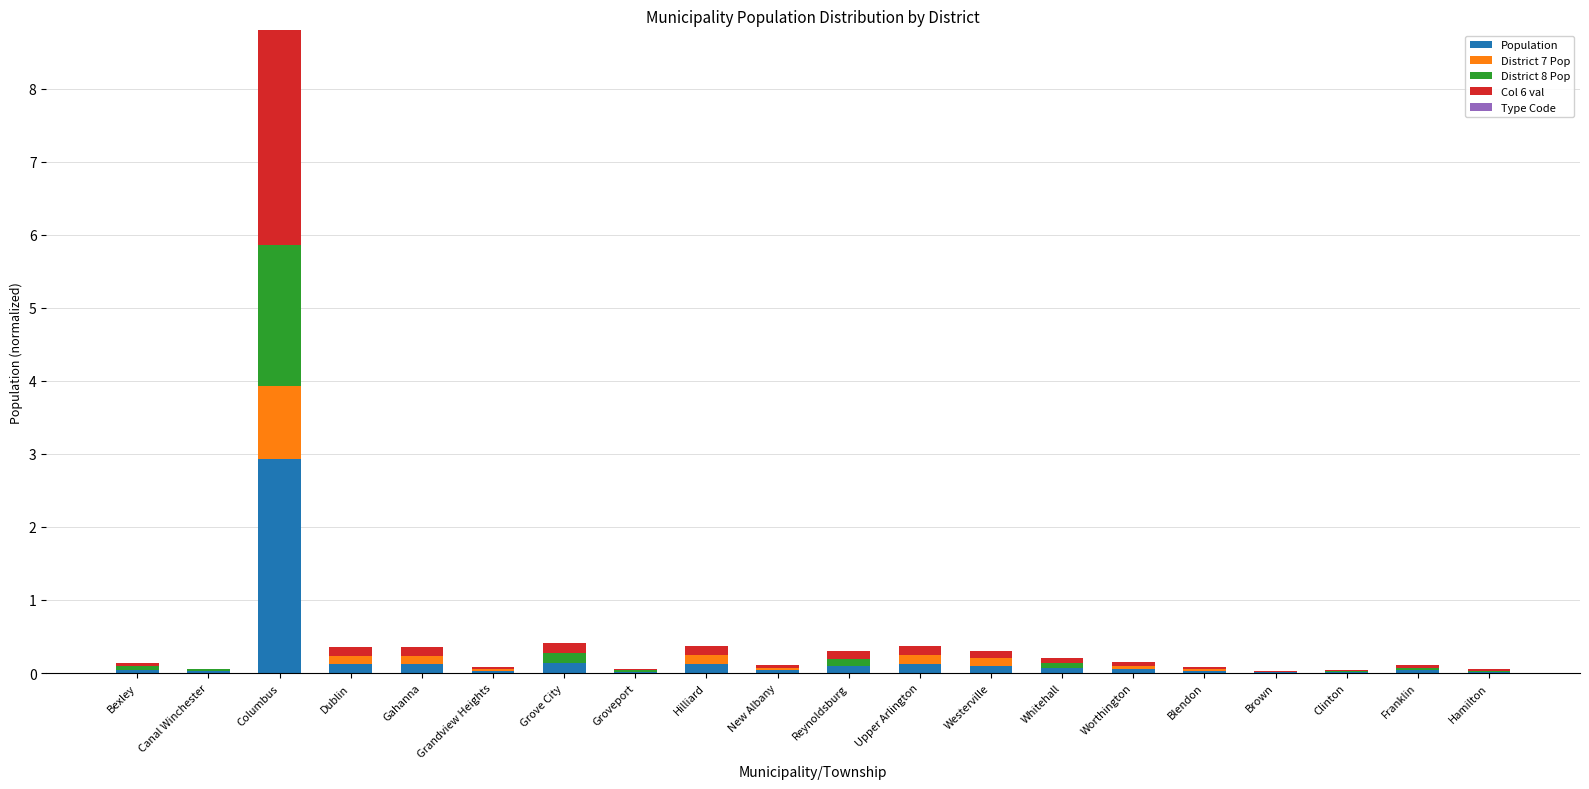

What is the sum of all Population values?

4.1